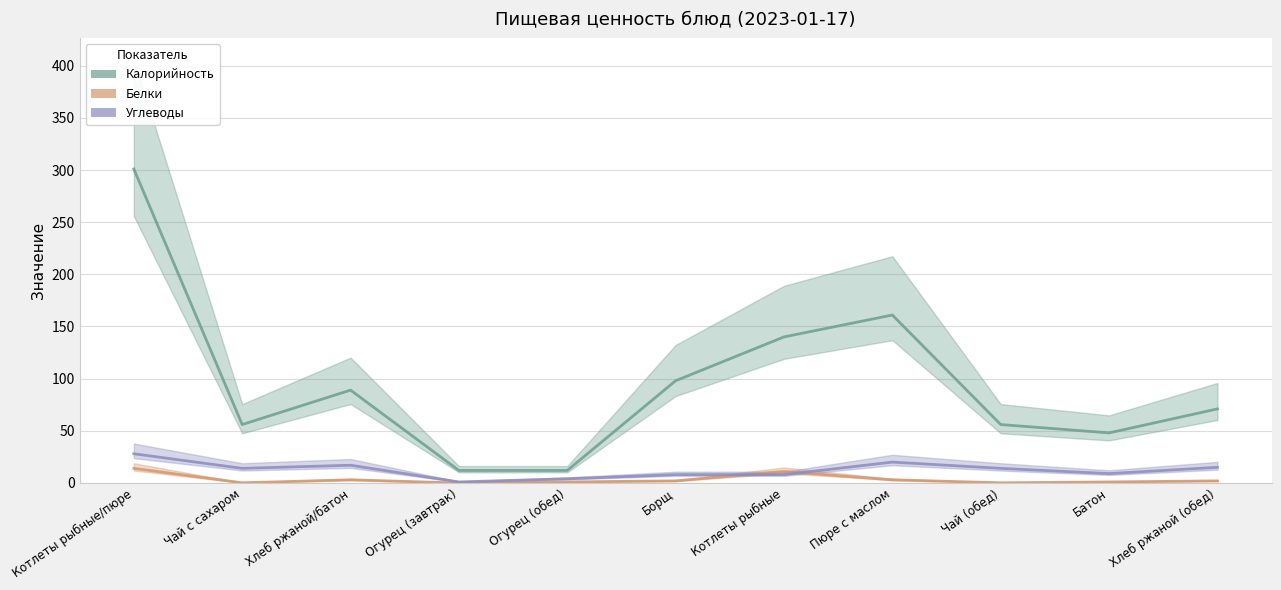

What is the sum of all Углеводы values?

138.0